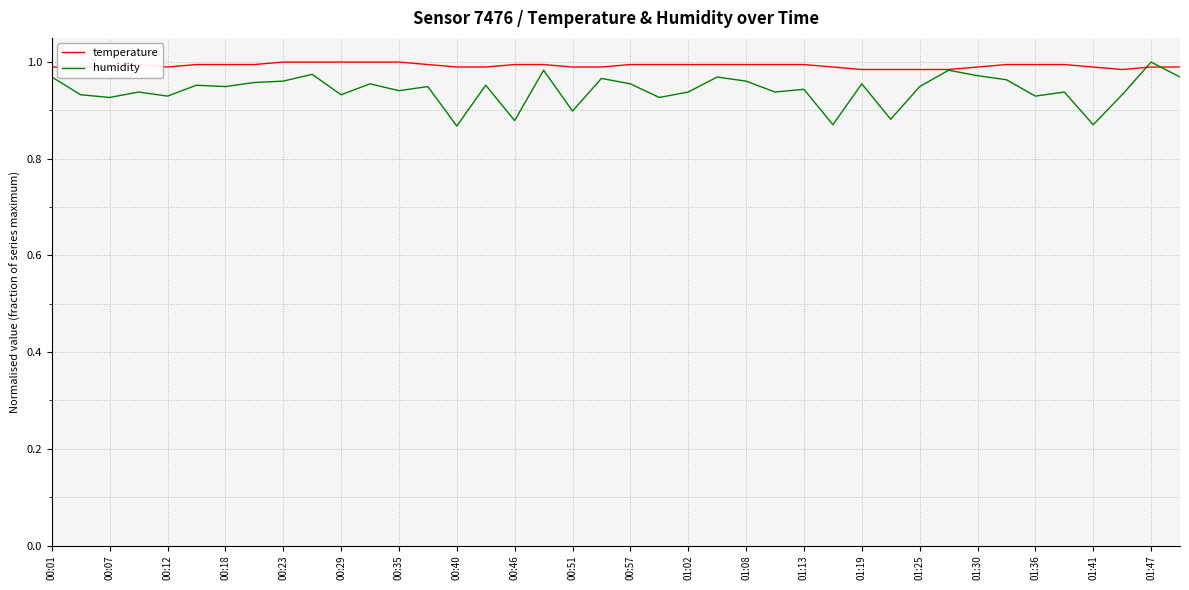

Which series has the largest total across all categories?

temperature